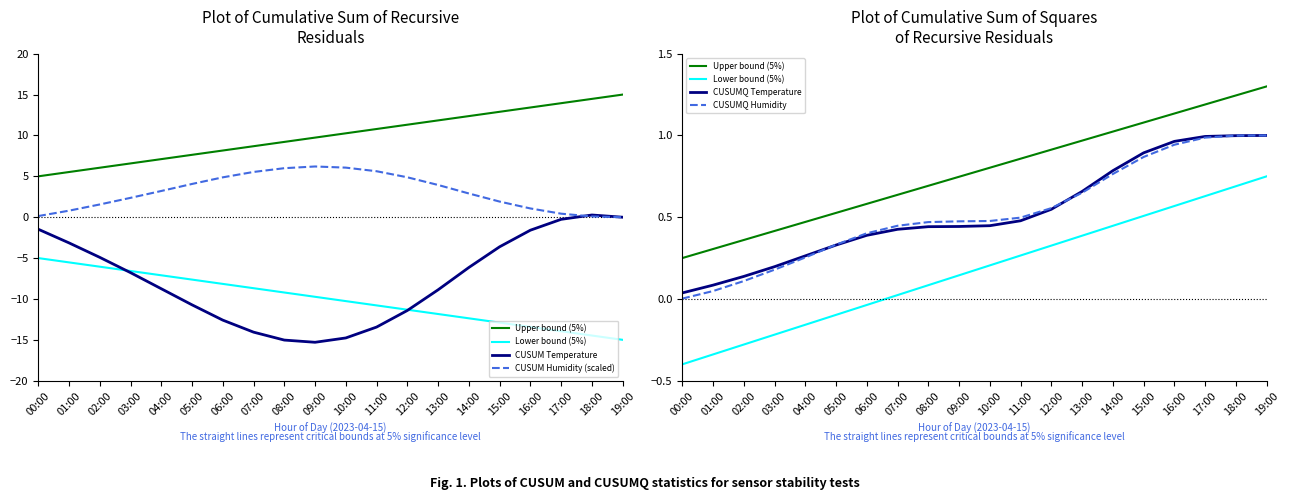

What is the sum of all CUSUMQ Temperature values?

10.5